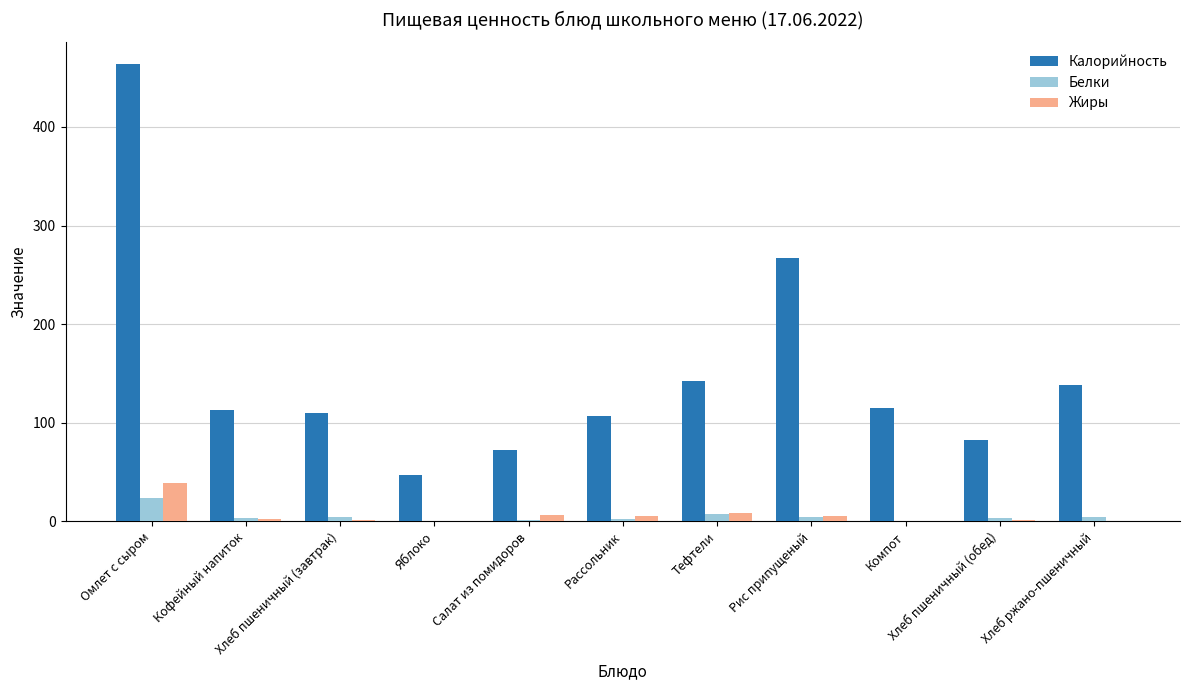

Are the bars horizontal?

No